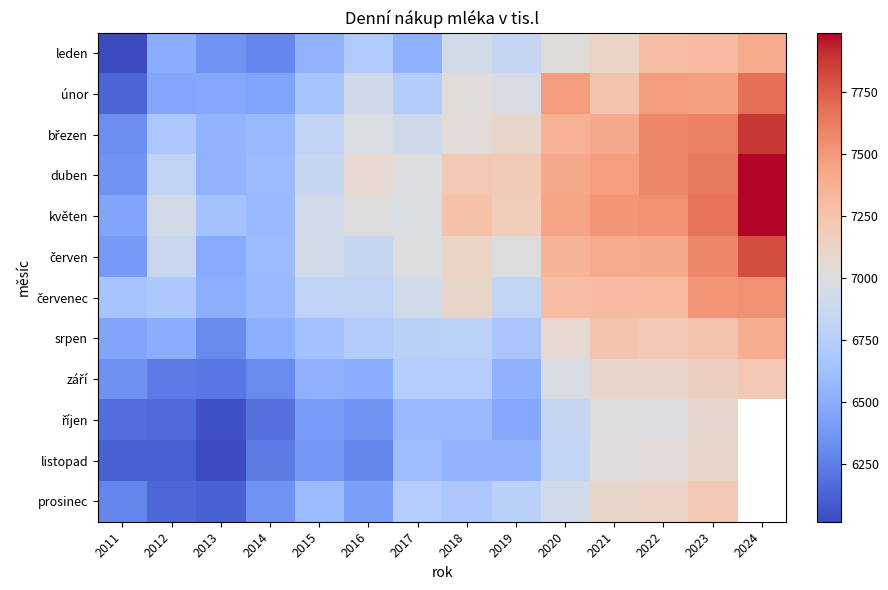

Which series changed the most between 2011 and 2015?

červen